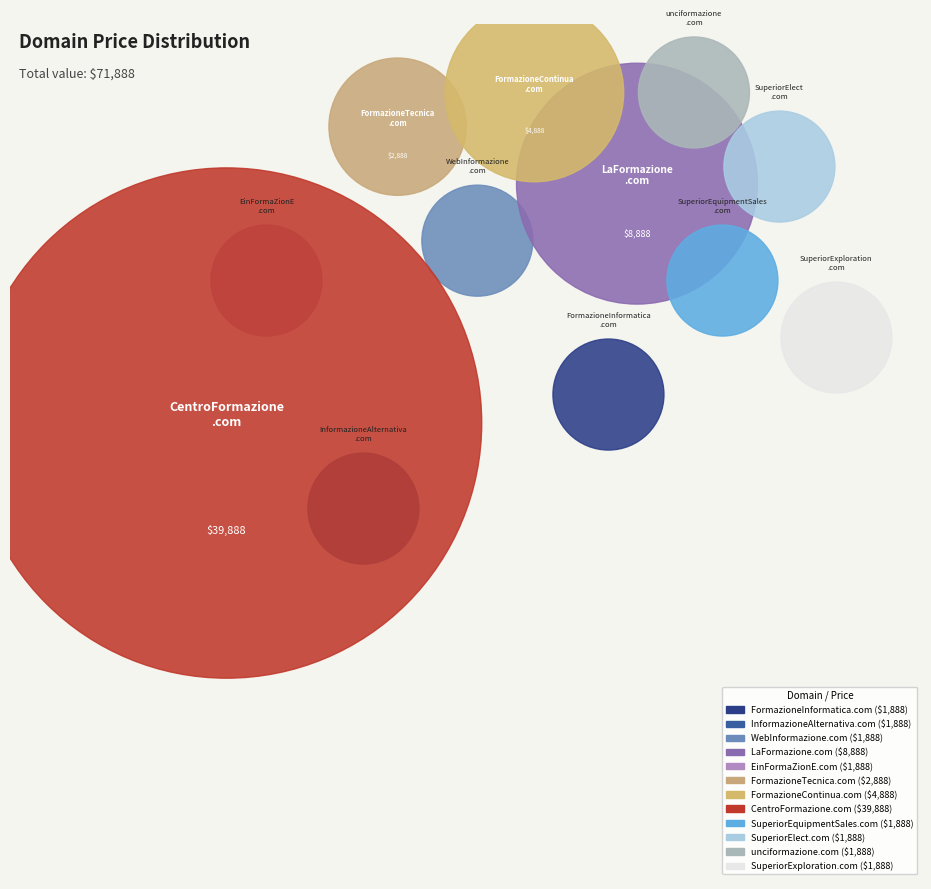

What is the change in value from InformazioneAlternativa.com to FormazioneContinua.com?

+3000